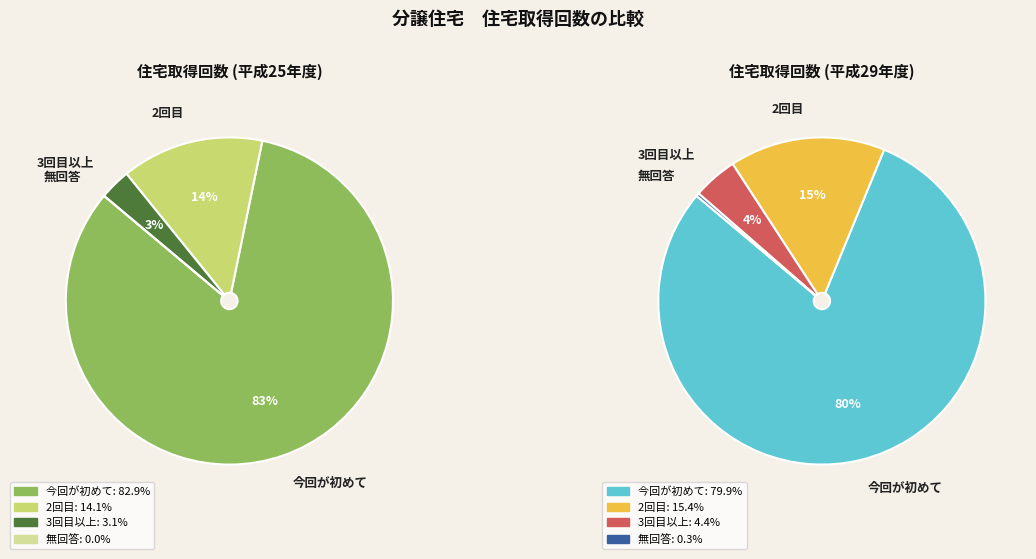

True or false: 3 accounts for 31% of the total.

False